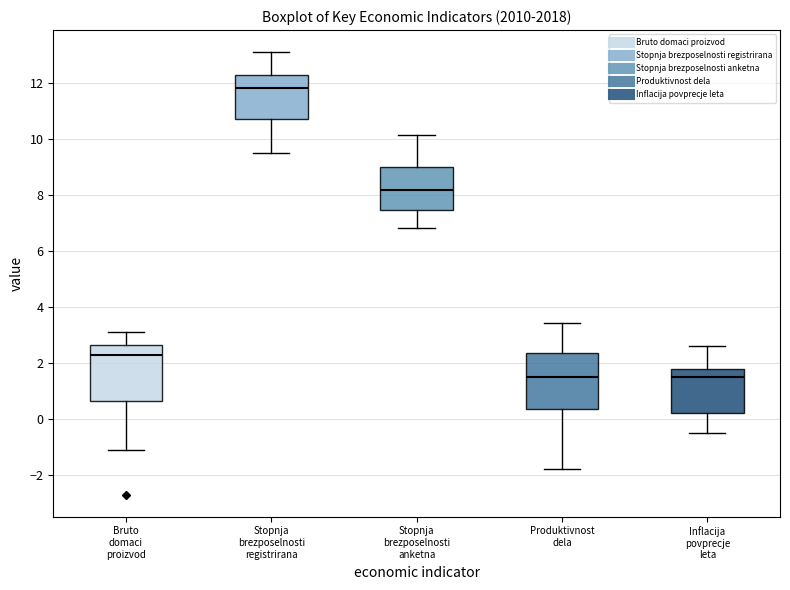

Reading left to right, read every box against the y-axis: the position of its median line, the range the box covers, and the ends of its whiskers. The values are not printed on the chart, so give them approximately, as read against the axis.

Bruto domaci proizvod: median 2.4, box 0.6 to 2.6, whiskers -1.0 to 3.2
Stopnja brezposelnosti registrirana: median 11.8, box 10.8 to 12.2, whiskers 9.6 to 13.2
Stopnja brezposelnosti anketna: median 8.2, box 7.4 to 9.0, whiskers 6.8 to 10.2
Produktivnost dela: median 1.4, box 0.4 to 2.4, whiskers -1.8 to 3.4
Inflacija povprecje leta: median 1.6, box 0.2 to 1.8, whiskers -0.4 to 2.6